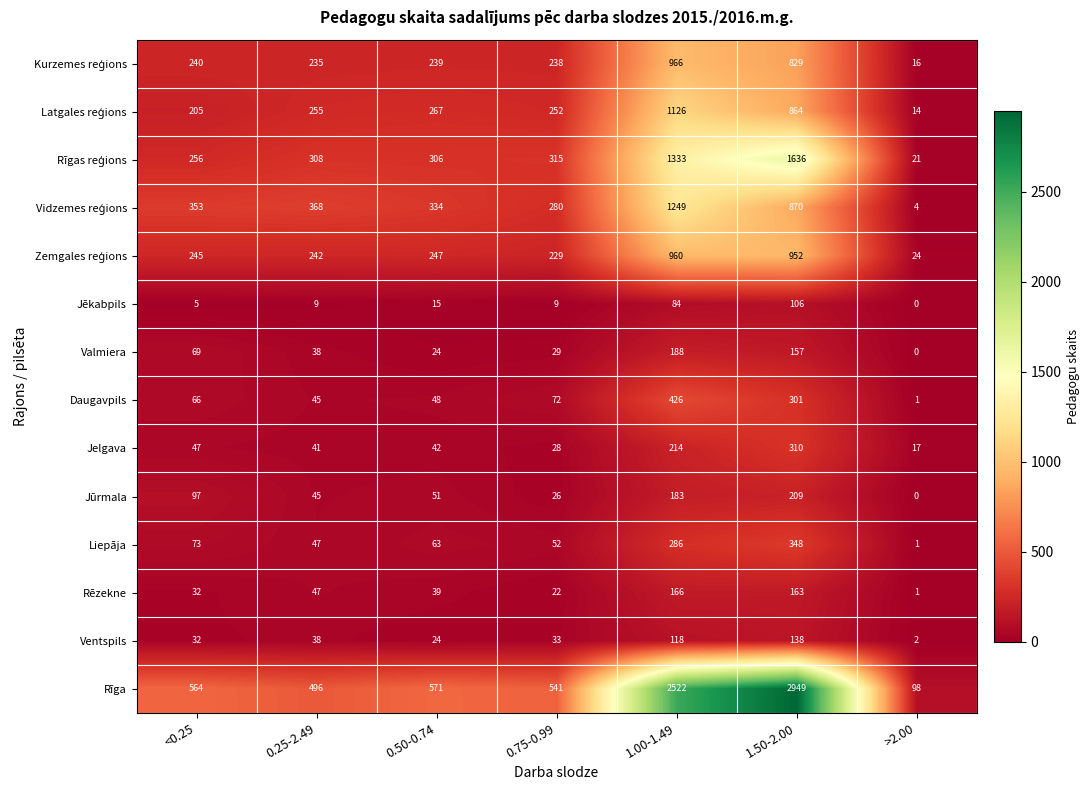

Which series changed the most between 1.00-1.49 and 1.50-2.00?

Rīga